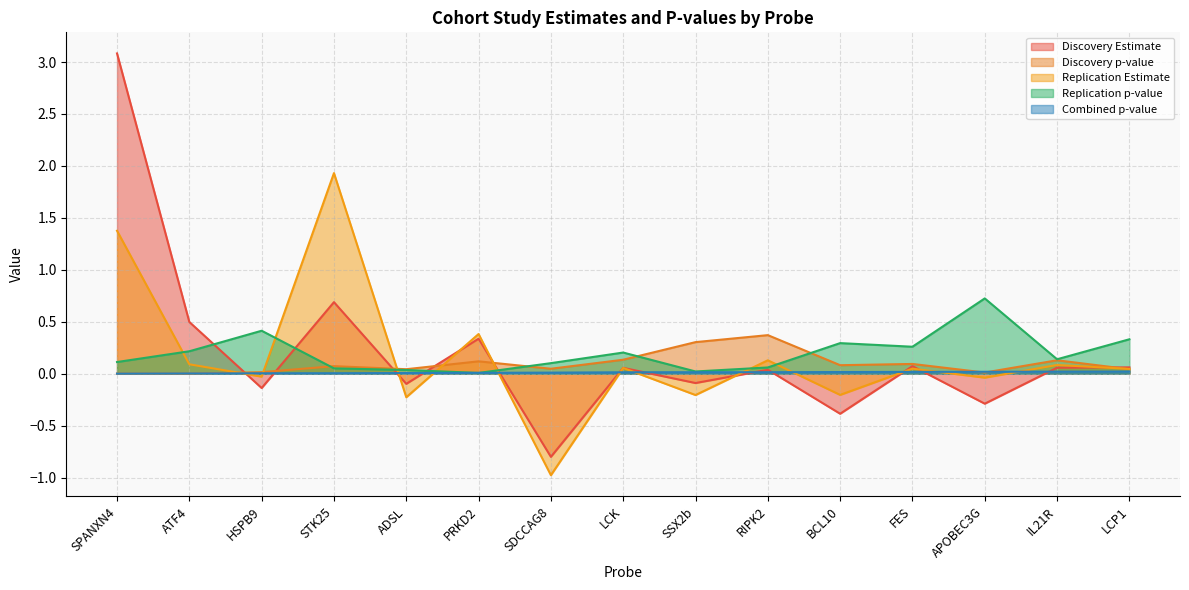

List the labels in order of Combined p-value value, largest first.

LCP1, IL21R, APOBEC3G, FES, BCL10, RIPK2, SSX2b, LCK, SDCCAG8, PRKD2, ADSL, STK25, HSPB9, ATF4, SPANXN4